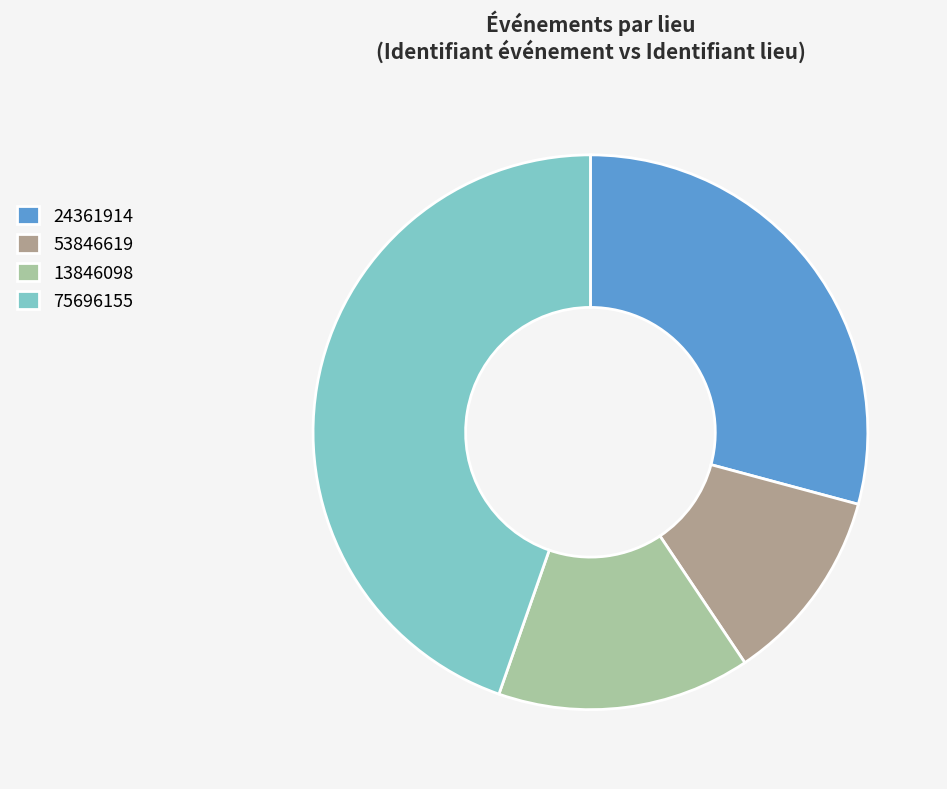

Rank the categories by value from lowest to highest.

53846619, 13846098, 24361914, 75696155